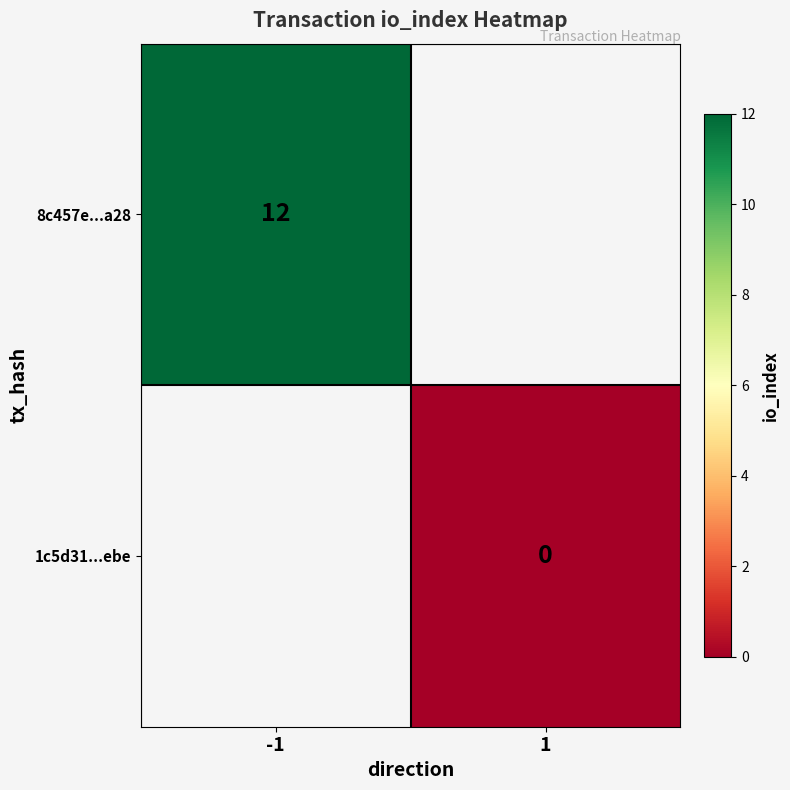

True or false: 8c457e...a28 has a value of 7 at -1.

False